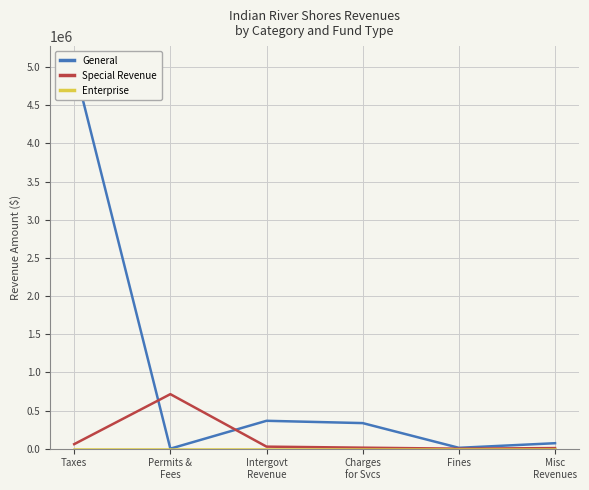

True or false: General has a value of 120793 at Misc
Revenues.

False